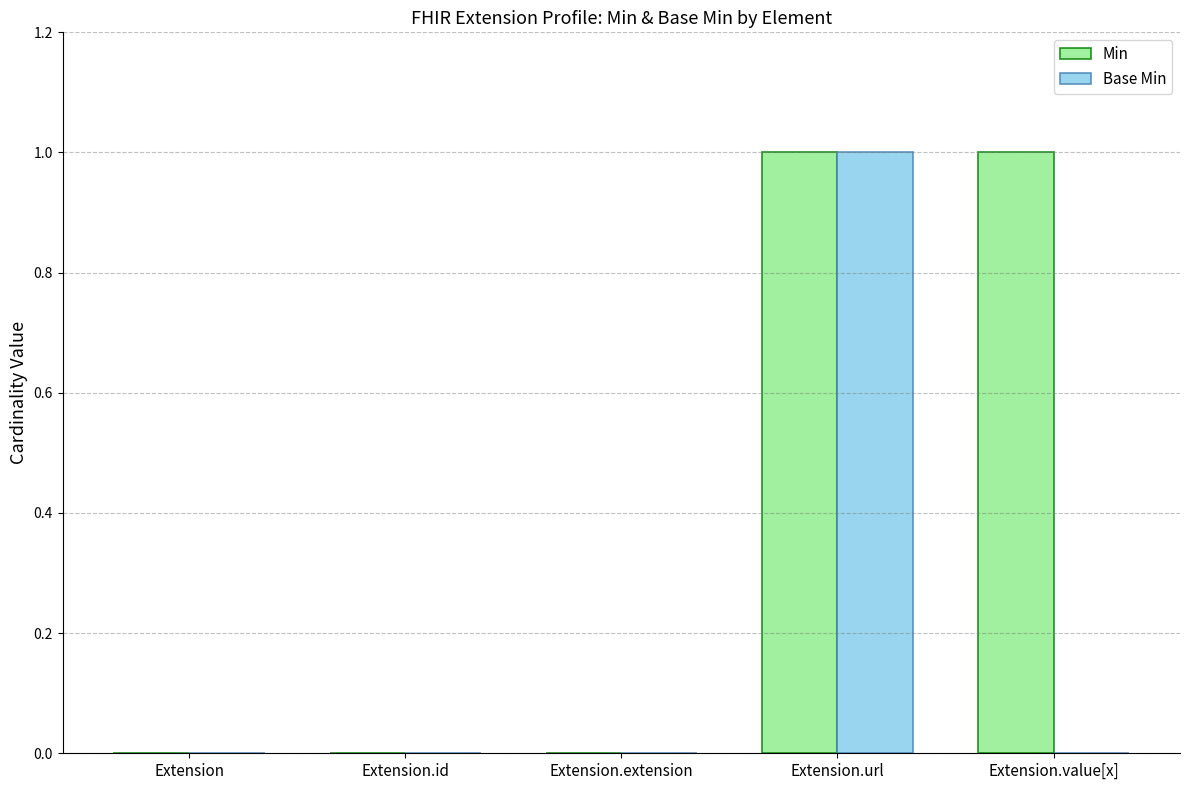

Reading right to left, list all the values displayed in this chart.

Min: 1	1	0	0	0
Base Min: 0	1	0	0	0